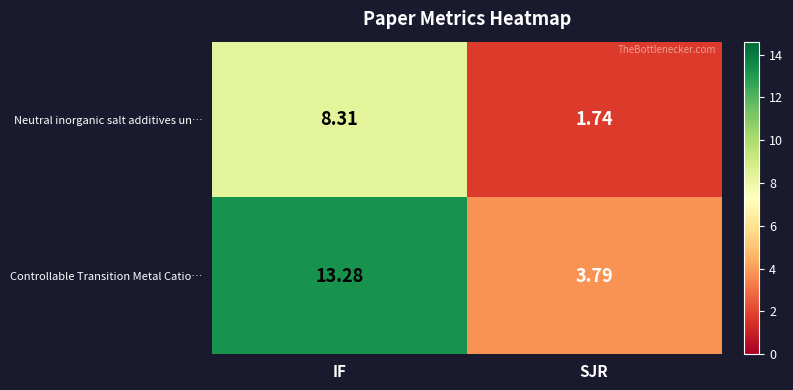

Between IF and SJR, which series saw the biggest shift?

Controllable Transition Metal Catio…